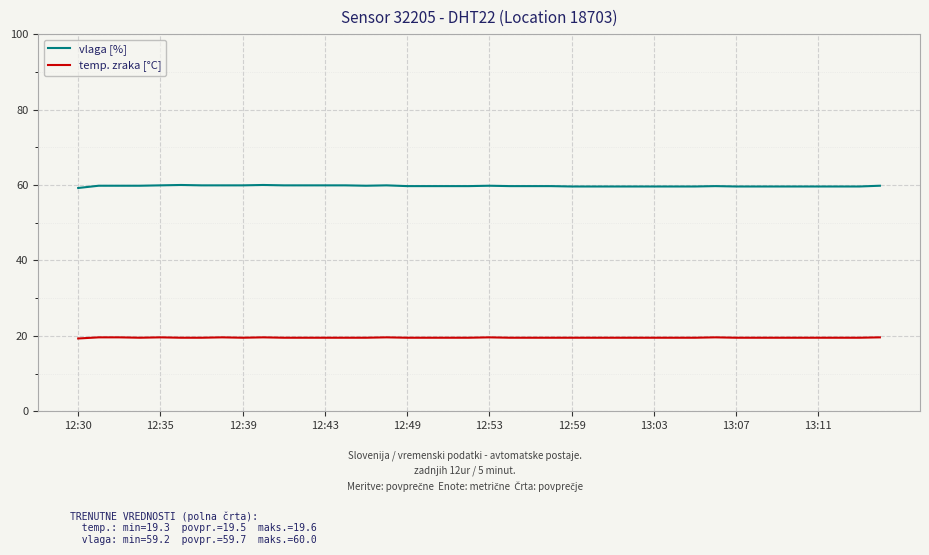

True or false: temp. zraka [°C] and vlaga [%] intersect in this chart.

False